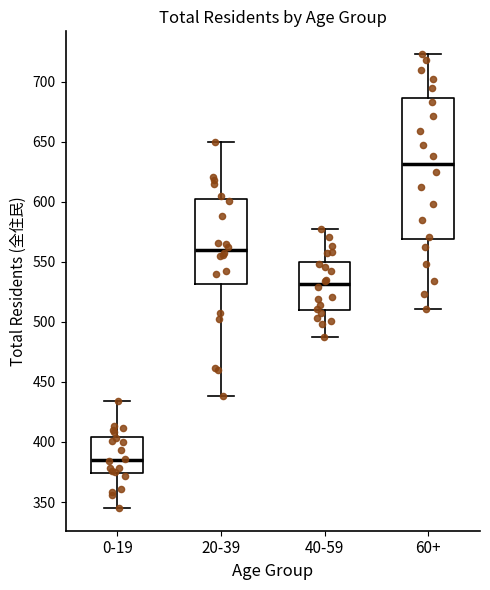

Reading left to right, transcribe this box plot: for each box, give where its median line is, the range the box spans, and where its two whiskers end, as read against the y-axis. The values are not printed on the chart, so give them approximately, as read against the axis.

0-19: median 385, box 375 to 405, whiskers 345 to 435
20-39: median 560, box 530 to 600, whiskers 440 to 650
40-59: median 530, box 510 to 550, whiskers 485 to 575
60+: median 630, box 570 to 685, whiskers 510 to 725